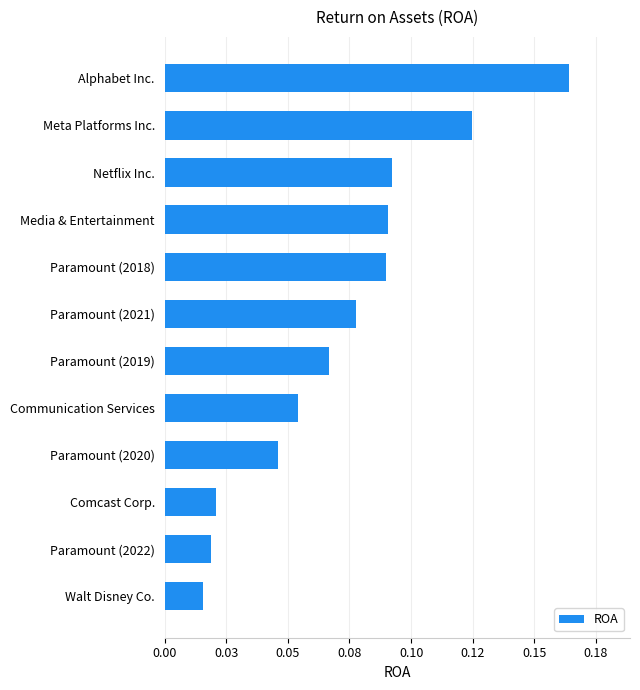

Are the bars horizontal?

Yes